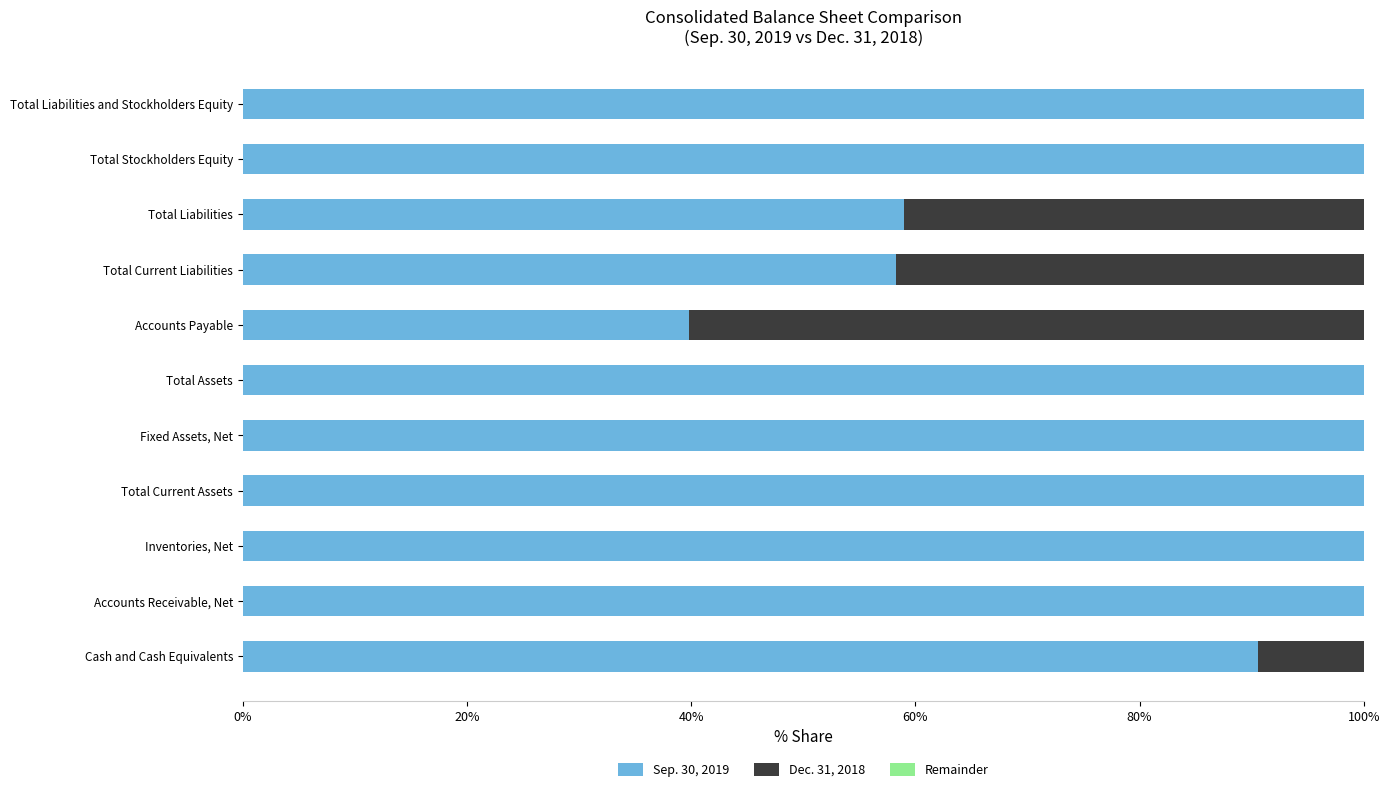

How many data points in Sep. 30, 2019 are less than 100?

4